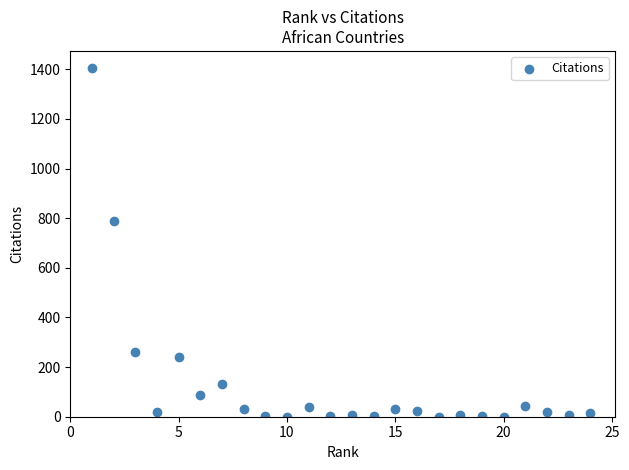

What Y value in the scatter plot is closest to 702?

790